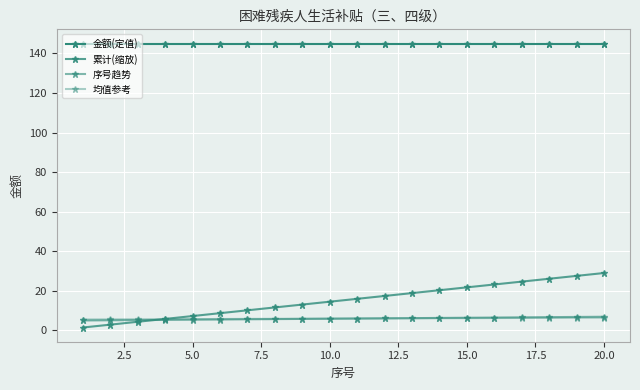

Reading left to right, transcribe all the data shown in this chart.

金额(定值): 145.0	145.0	145.0	145.0	145.0	145.0	145.0	145.0	145.0	145.0	145.0	145.0	145.0	145.0	145.0	145.0	145.0	145.0	145.0	145.0
累计(缩放): 1.4	2.9	4.3	5.8	7.2	8.7	10.2	11.6	13.1	14.5	15.9	17.4	18.9	20.3	21.8	23.2	24.6	26.1	27.6	29.0
序号趋势: 5.0	5.1	5.2	5.3	5.4	5.5	5.6	5.7	5.8	5.9	6.0	6.1	6.2	6.3	6.4	6.5	6.6	6.7	6.8	6.9
均值参考: 5.5	5.5	5.6	5.7	5.7	5.8	5.8	5.8	5.9	6.0	6.0	6.0	6.1	6.2	6.2	6.2	6.3	6.3	6.4	6.5